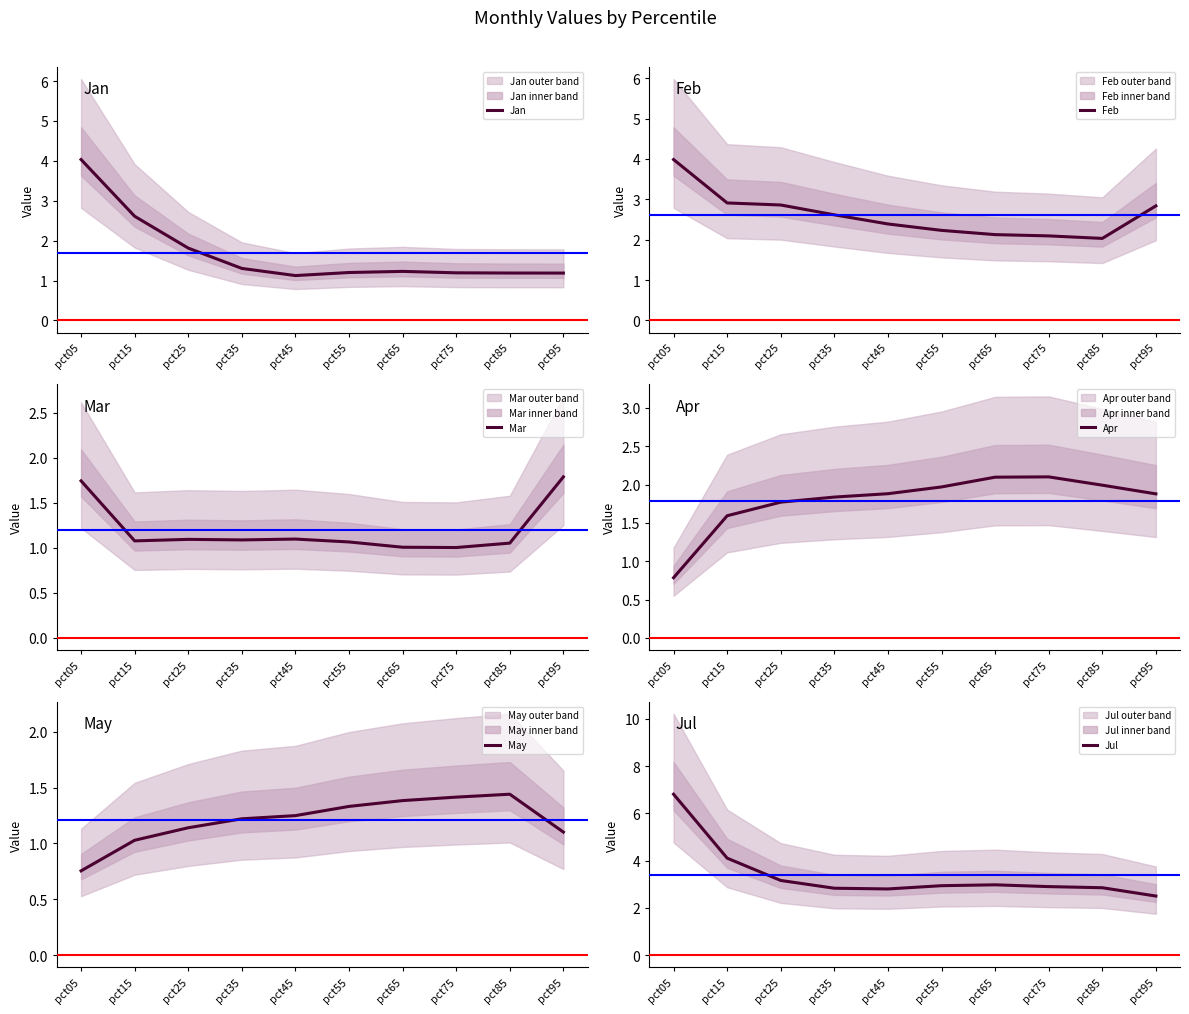

Reading right to left, list all the values displayed in this chart.

Jan: pct95=1.2	pct85=1.2	pct75=1.2	pct65=1.2	pct55=1.2	pct45=1.1	pct35=1.3	pct25=1.8	pct15=2.6	pct05=4.0
Feb: pct95=2.8	pct85=2.0	pct75=2.1	pct65=2.1	pct55=2.2	pct45=2.4	pct35=2.6	pct25=2.9	pct15=2.9	pct05=4.0
Mar: pct95=1.8	pct85=1.1	pct75=1.0	pct65=1.0	pct55=1.1	pct45=1.1	pct35=1.1	pct25=1.1	pct15=1.1	pct05=1.7
Apr: pct95=1.9	pct85=2.0	pct75=2.1	pct65=2.1	pct55=2.0	pct45=1.9	pct35=1.8	pct25=1.8	pct15=1.6	pct05=0.8
May: pct95=1.1	pct85=1.4	pct75=1.4	pct65=1.4	pct55=1.3	pct45=1.2	pct35=1.2	pct25=1.1	pct15=1.0	pct05=0.8
Jul: pct95=2.5	pct85=2.9	pct75=2.9	pct65=3.0	pct55=2.9	pct45=2.8	pct35=2.8	pct25=3.2	pct15=4.1	pct05=6.8